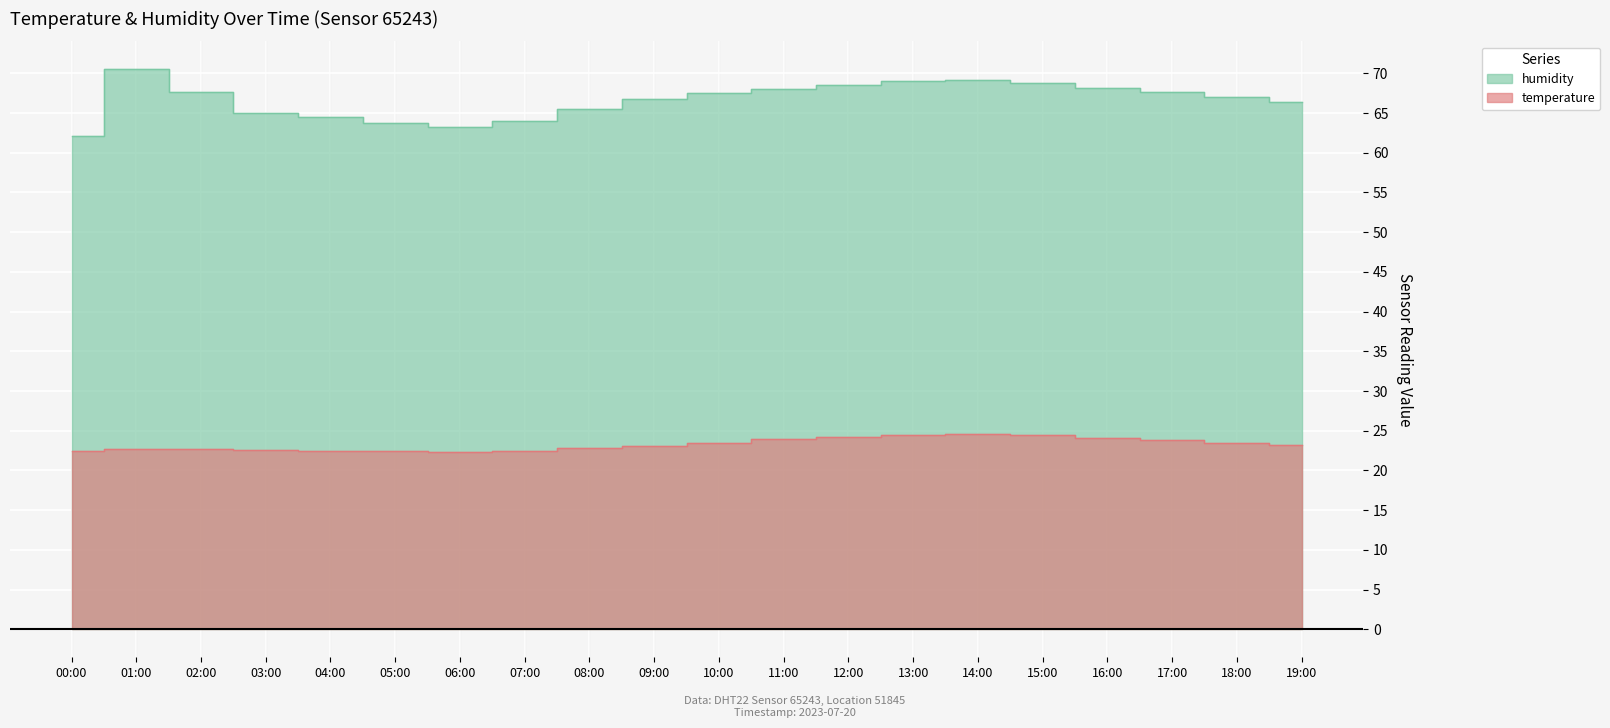

The temperature series shows 34.8 at 09:00. True or false?

False